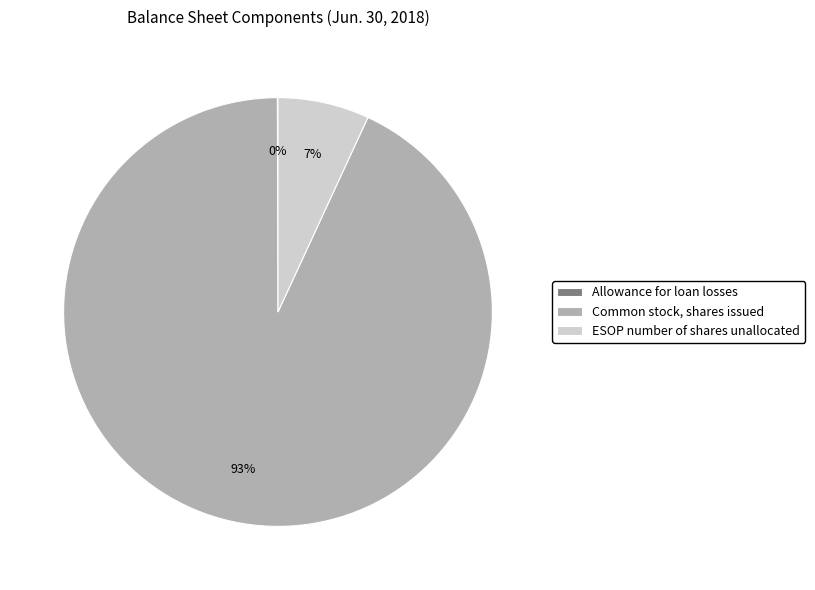

Which slice is the largest?

Common stock, shares issued